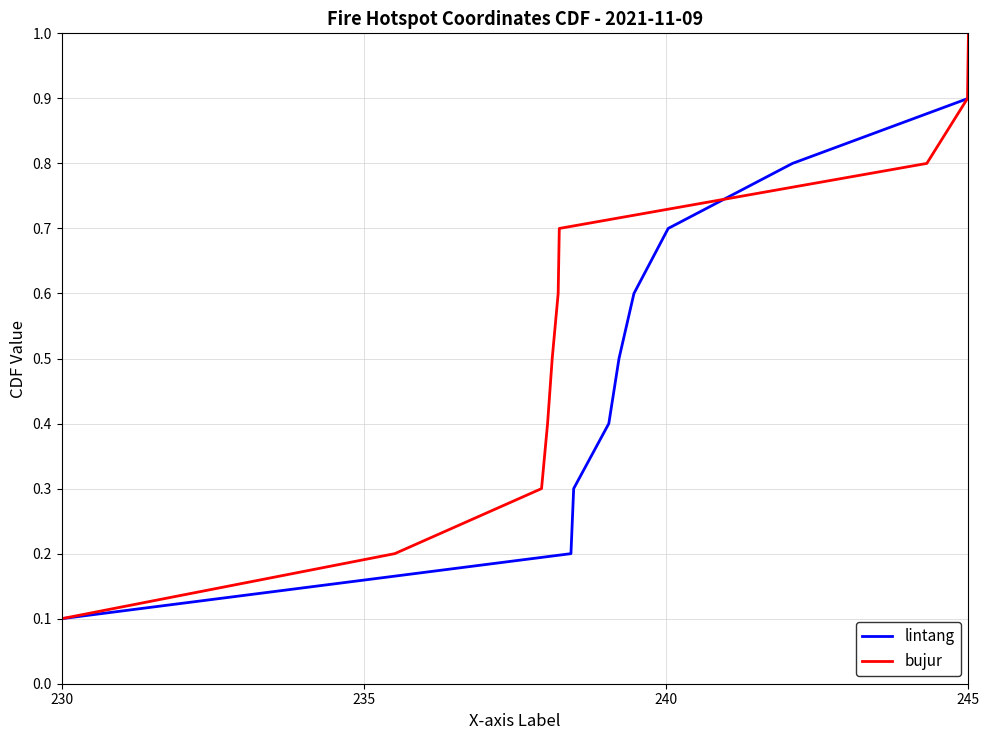

Which category has the highest value in the lintang series?

245